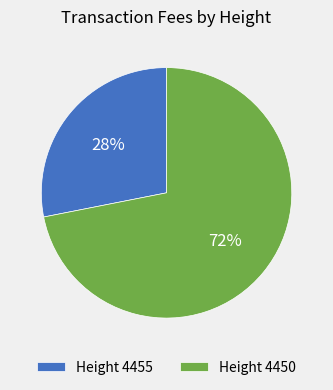

The Height 4450 slice represents 62% of the pie. True or false?

False